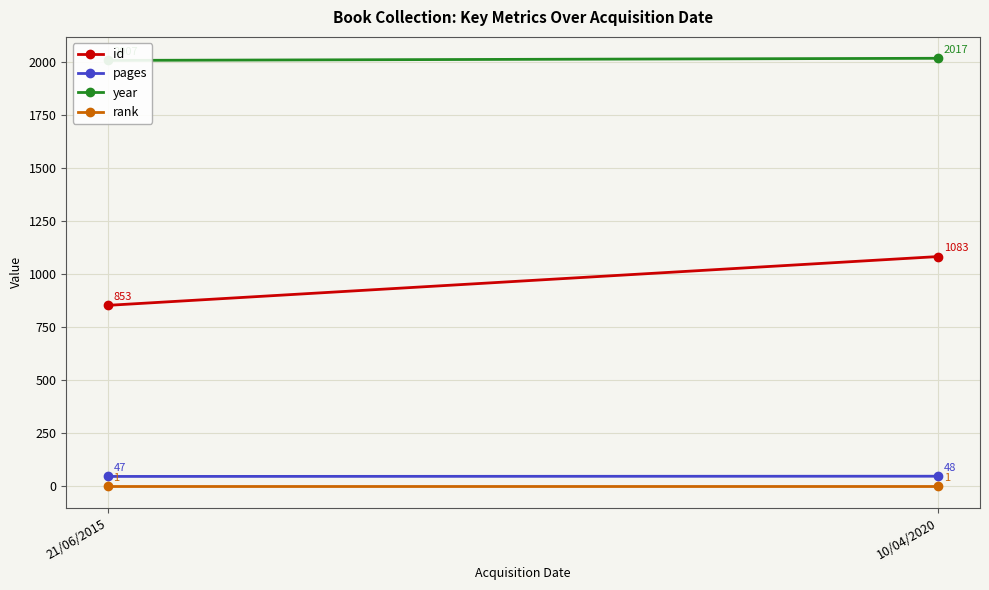

Where is id nearest to the value 968?

21/06/2015